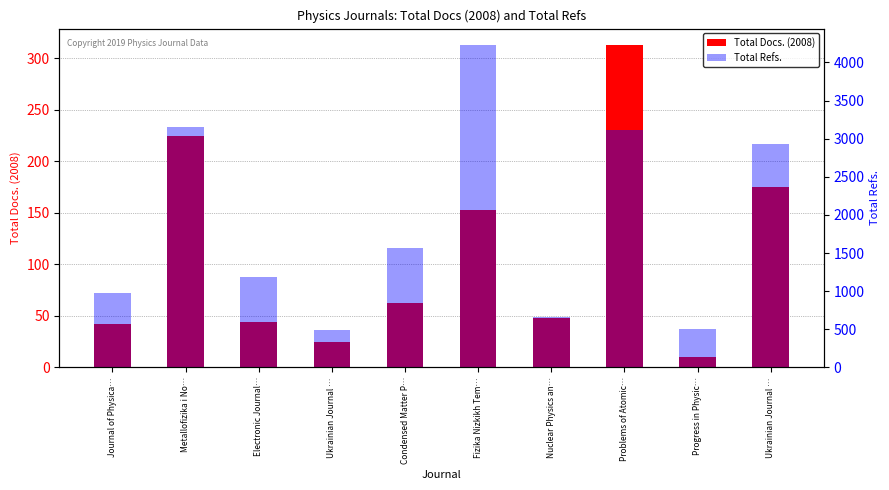

What is the difference between the maximum and minimum values in the Total Refs. series?

3749